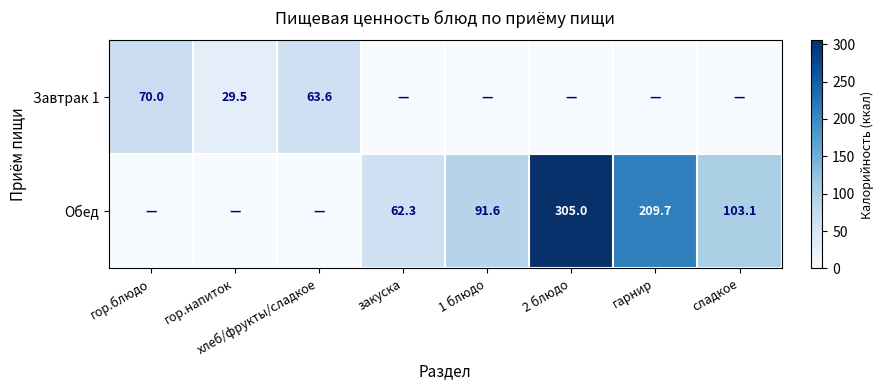

The Обед series shows 144.1 at 2 блюдо. True or false?

False